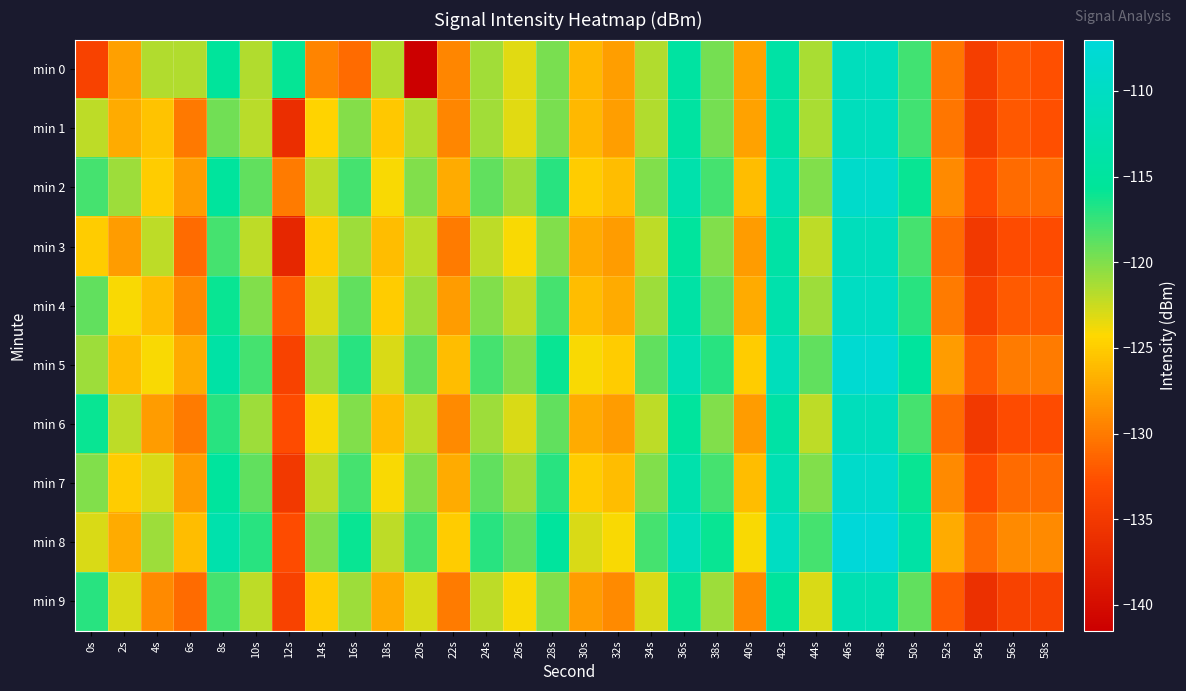

What is the spread (max minus min) of values at 50s?

5.0